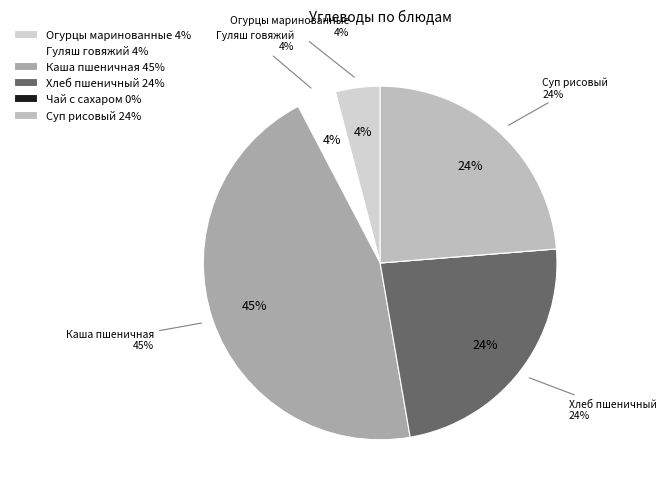

Rank the categories by value from highest to lowest.

Каша пшеничная, Суп рисовый, Хлеб пшеничный, Огурцы маринованные, Гуляш говяжий, Чай с сахаром